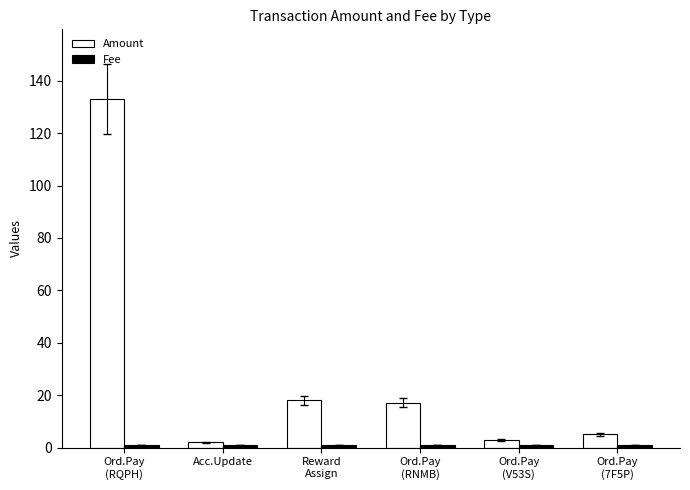

How many distinct data groups are displayed?

2